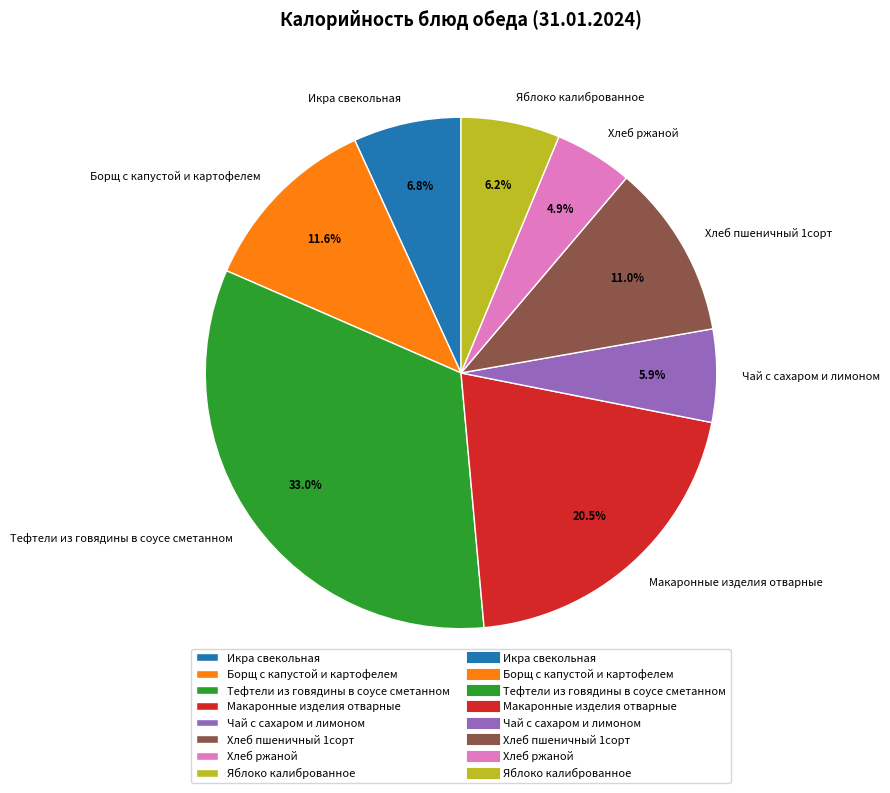

Between Яблоко калиброванное and Хлеб ржаной, which is larger?

Яблоко калиброванное